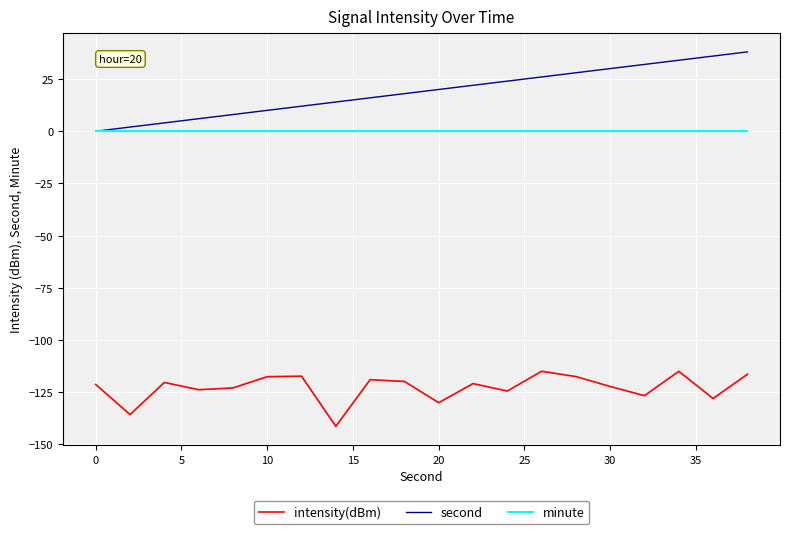

Which series has the largest total across all categories?

second